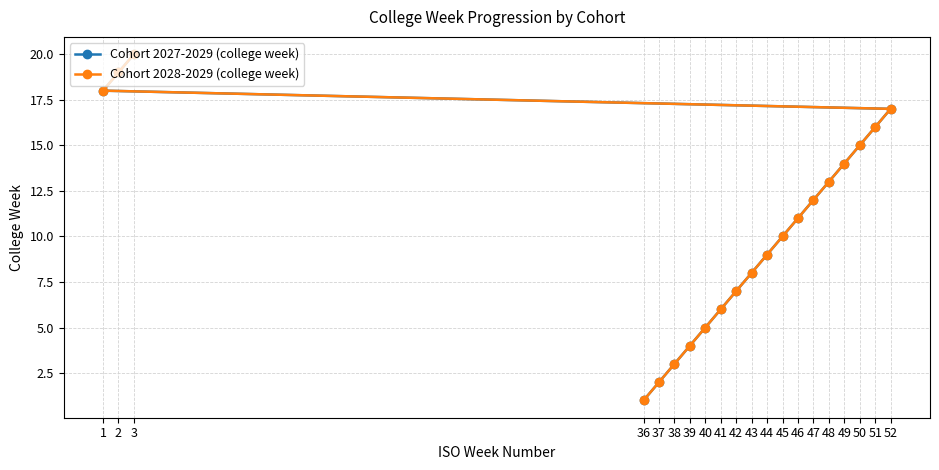

What is the sum of the Cohort 2027-2029 (college week) values at 41 and 48?

19